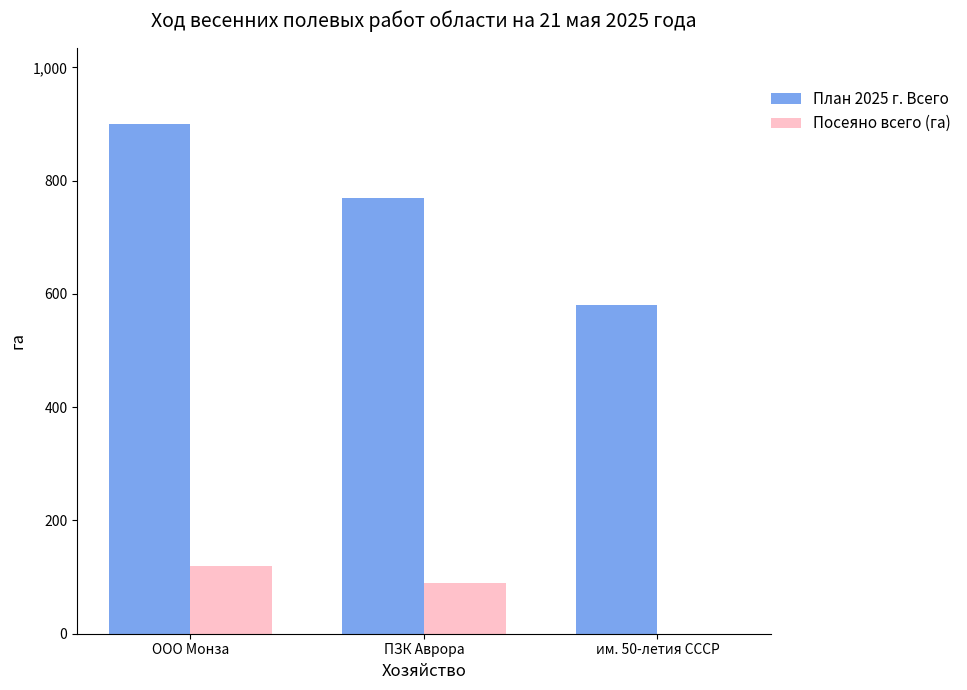

At which category is the sum across all series the highest?

ООО Монза